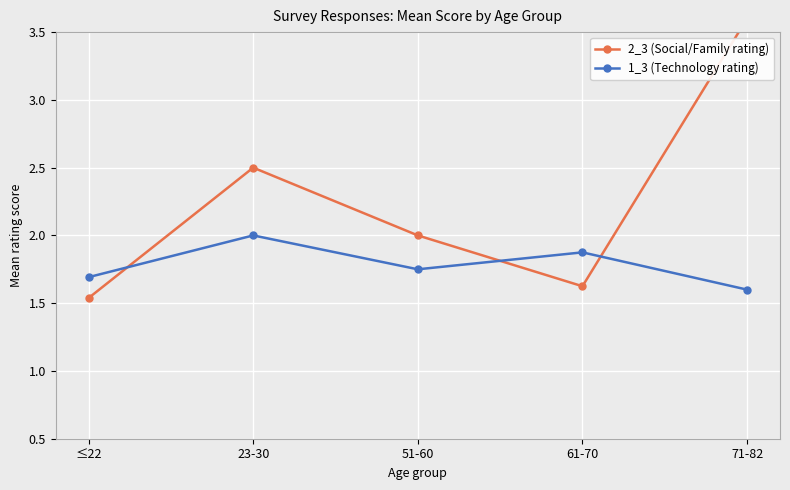

List the series in order of their peak value, highest first.

2_3 (Social/Family rating), 1_3 (Technology rating)